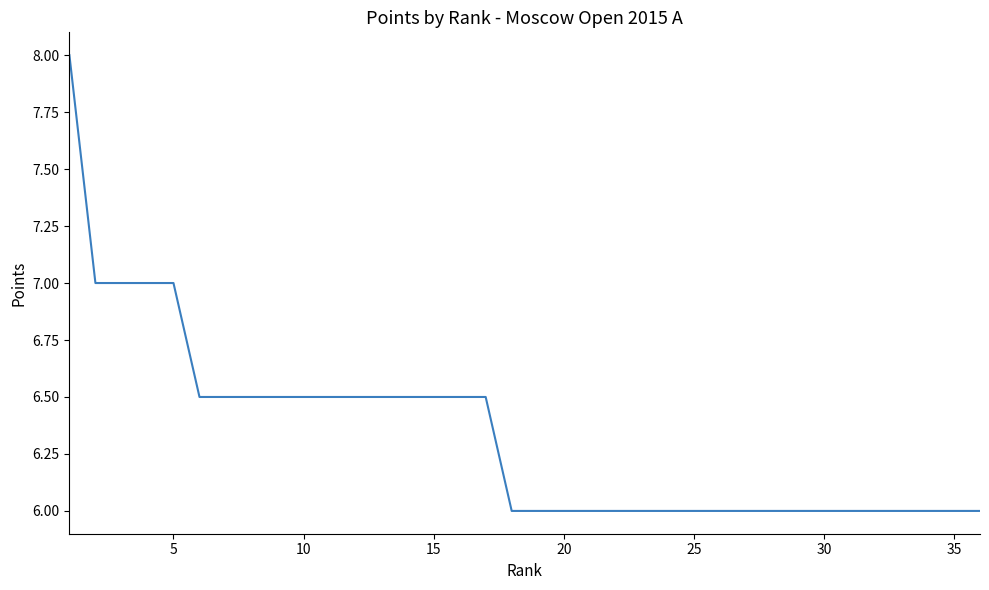

What is the smallest value displayed?

6.0